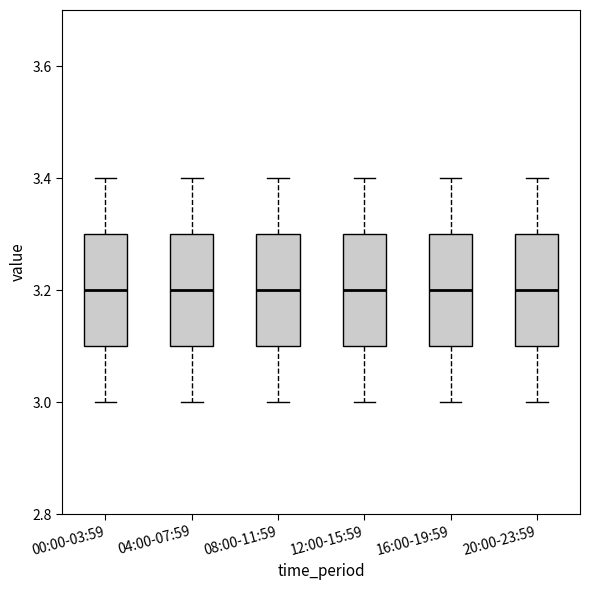

Reading left to right, read every box against the y-axis: the position of its median line, the range the box covers, and the ends of its whiskers. The values are not printed on the chart, so give them approximately, as read against the axis.

00:00-03:59: median 3.2, box 3.1 to 3.3, whiskers 3.0 to 3.4
04:00-07:59: median 3.2, box 3.1 to 3.3, whiskers 3.0 to 3.4
08:00-11:59: median 3.2, box 3.1 to 3.3, whiskers 3.0 to 3.4
12:00-15:59: median 3.2, box 3.1 to 3.3, whiskers 3.0 to 3.4
16:00-19:59: median 3.2, box 3.1 to 3.3, whiskers 3.0 to 3.4
20:00-23:59: median 3.2, box 3.1 to 3.3, whiskers 3.0 to 3.4